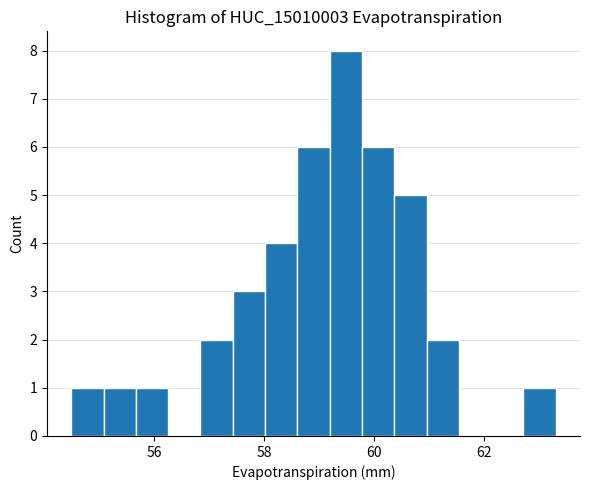

Around what value on the x-axis is the tallest bar? Give the approximate position of its centre, as read against the axis.

59.4